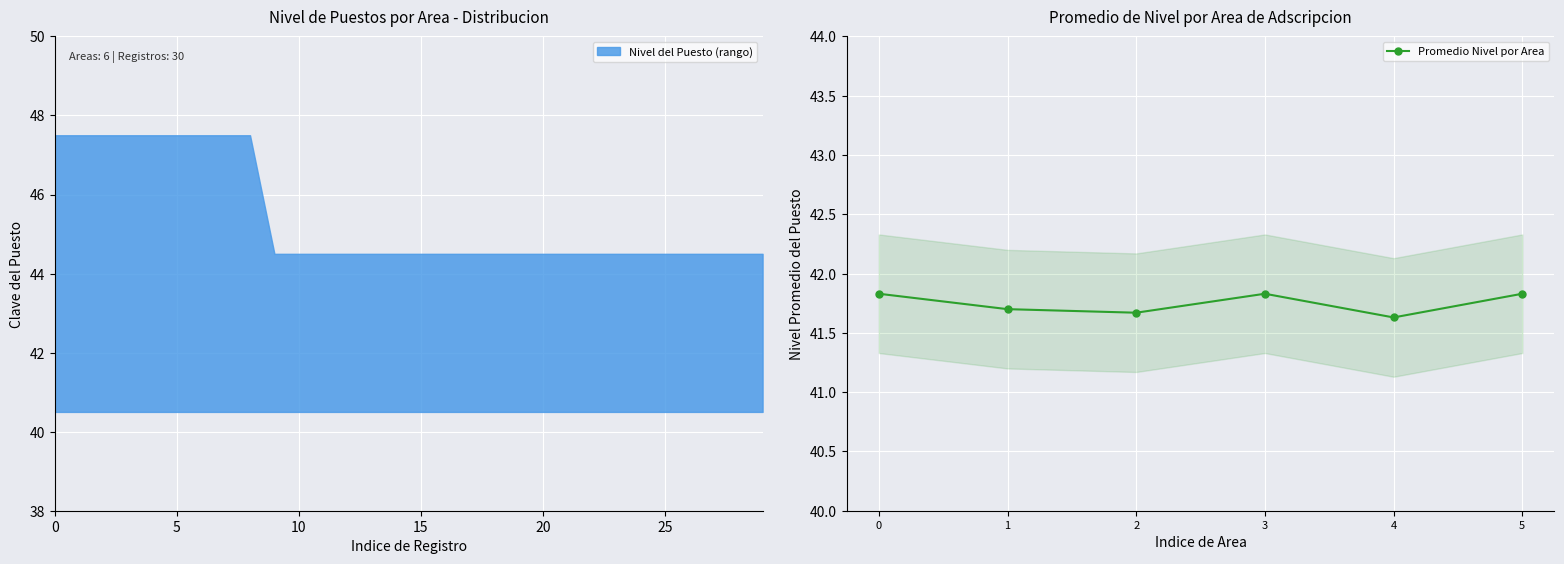

Count the Promedio Nivel por Area values in the range 41 to 42.

6